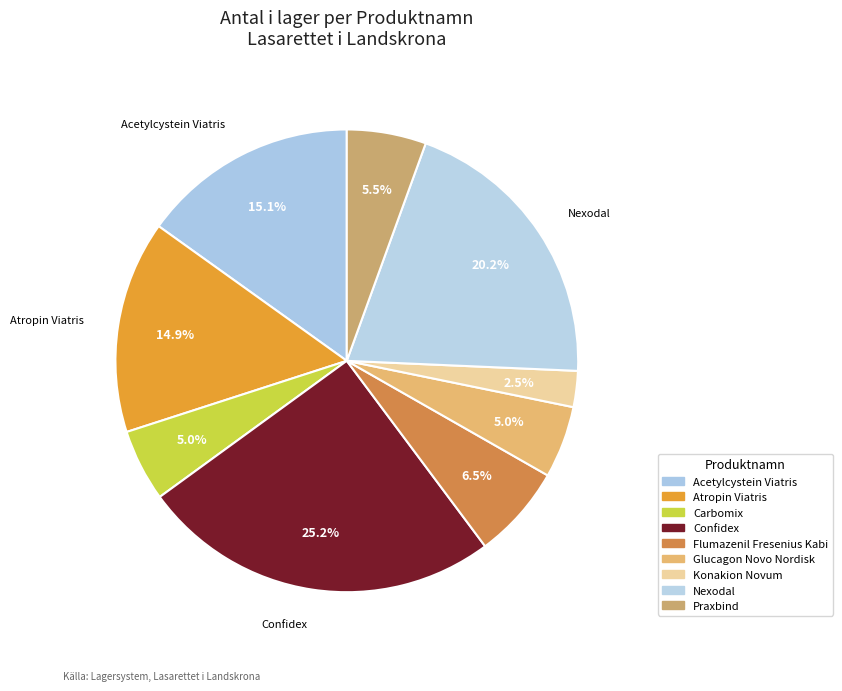

Rank the categories by value from lowest to highest.

Konakion Novum, Carbomix, Glucagon Novo Nordisk, Praxbind, Flumazenil Fresenius Kabi, Atropin Viatris, Acetylcystein Viatris, Nexodal, Confidex